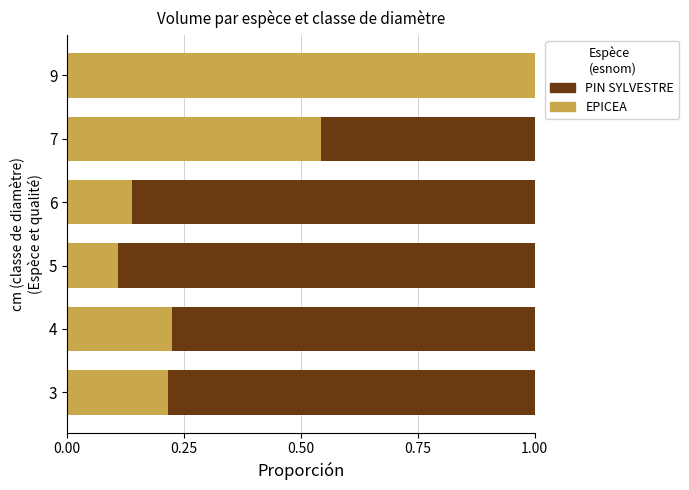

The EPICEA series shows 0.1 at 6. True or false?

True